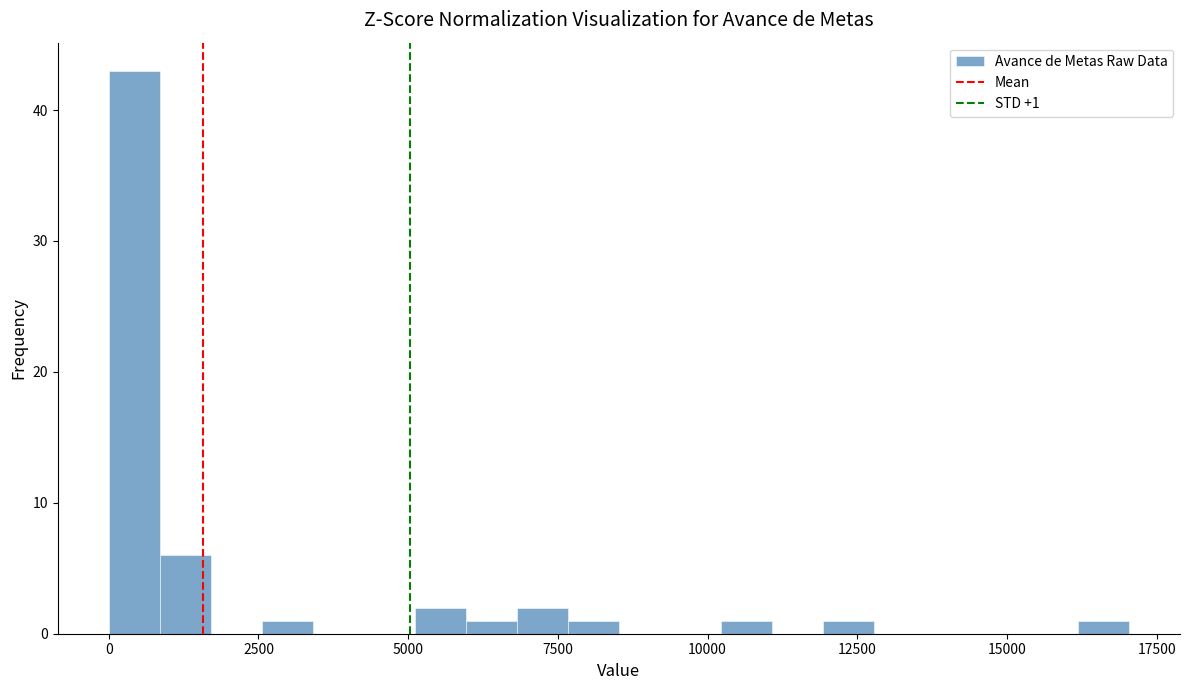

Around what value on the x-axis is the tallest bar? Give the approximate position of its centre, as read against the axis.

500